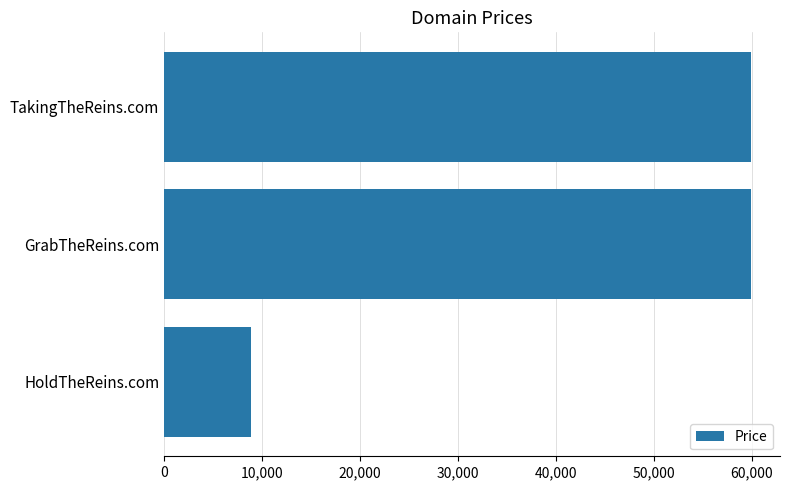

What is the label of the 2nd bar from the bottom?

GrabTheReins.com